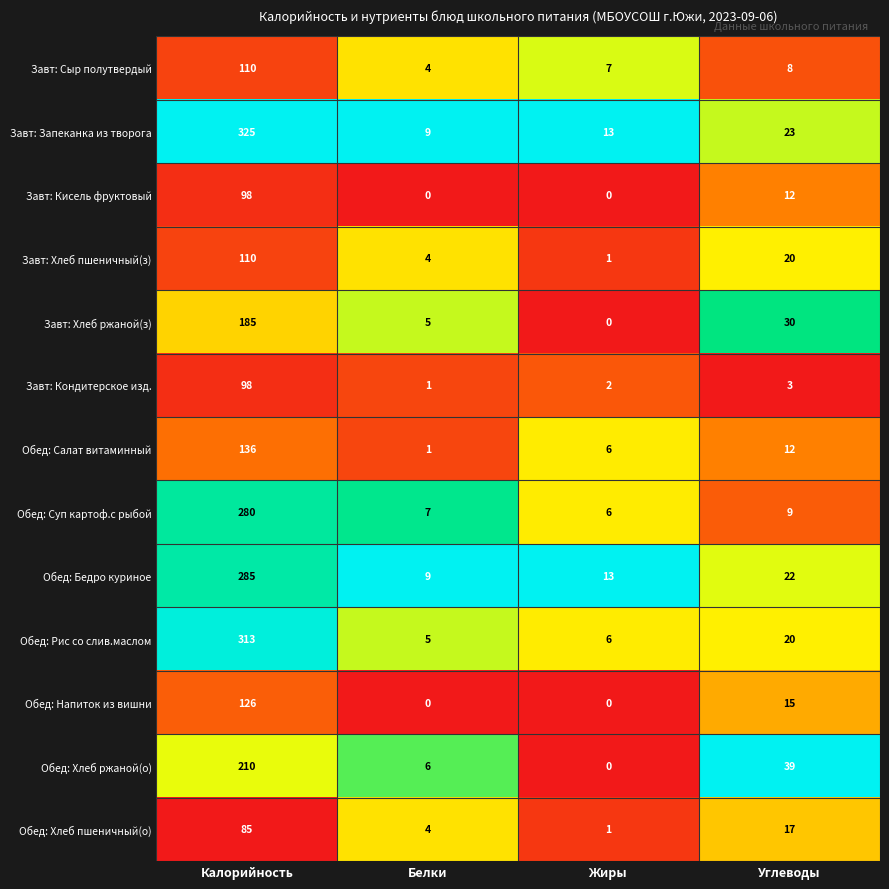

What is the sum of the Завт: Кисель фруктовый values at Белки and Калорийность?

98